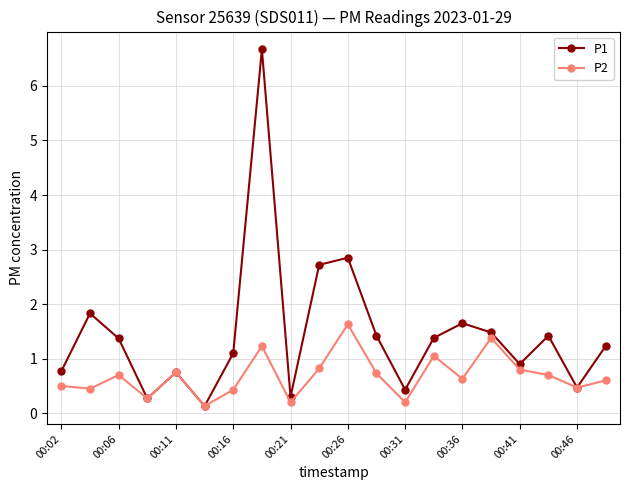

Which series has the largest range (max minus min)?

P1